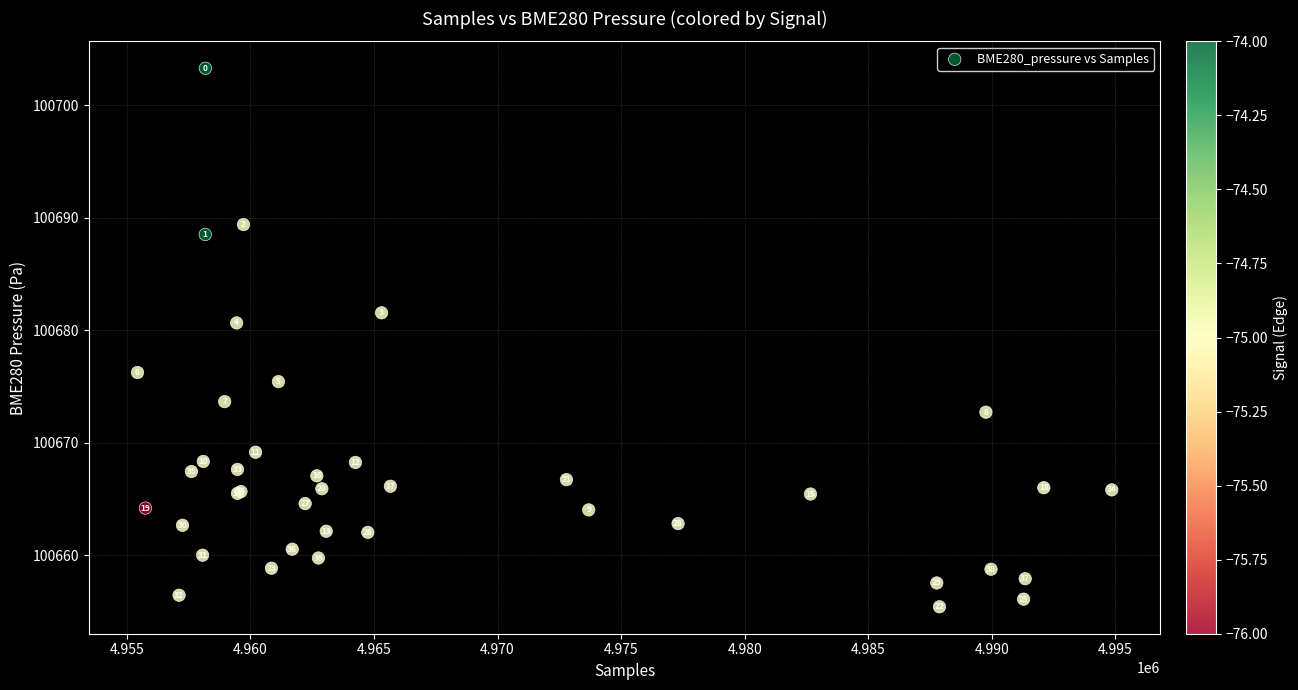

What Y value in the scatter plot is closest to 100679?

100680.7